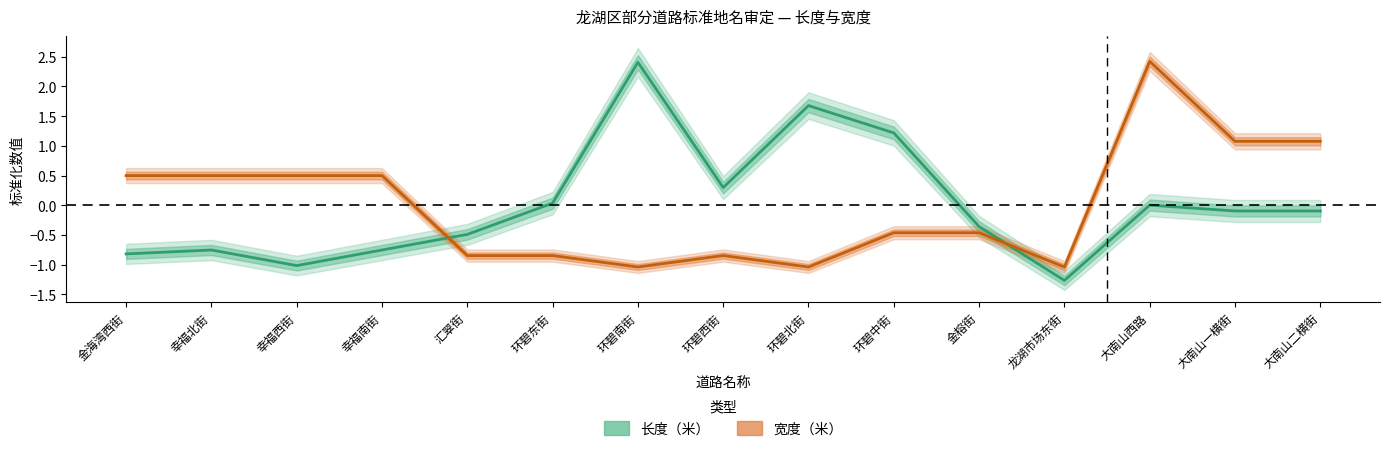

In 宽度（米）, how many points are higher than both neighbors (excluding endpoints)?

2